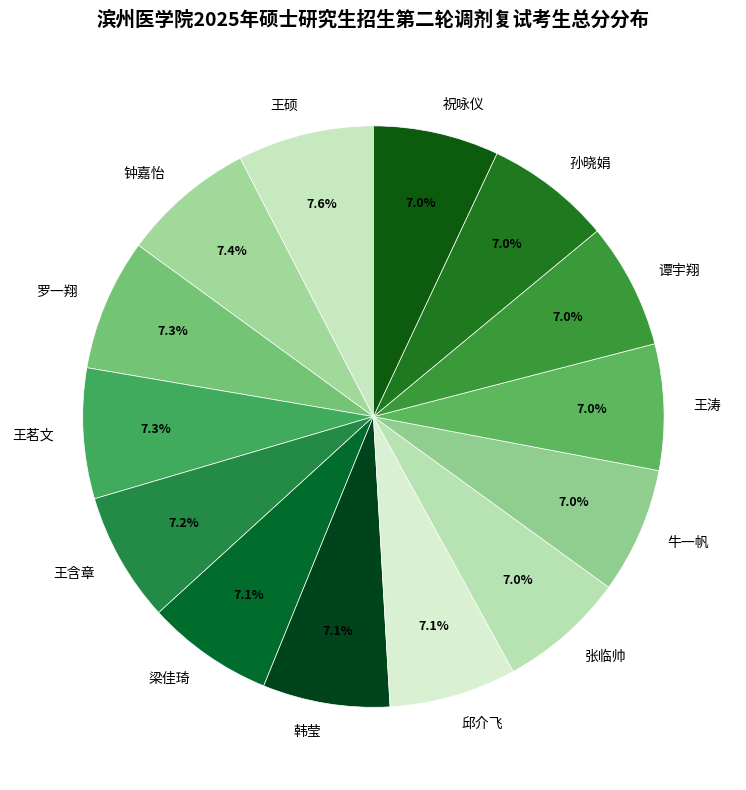

How many segments does this pie chart have?

14